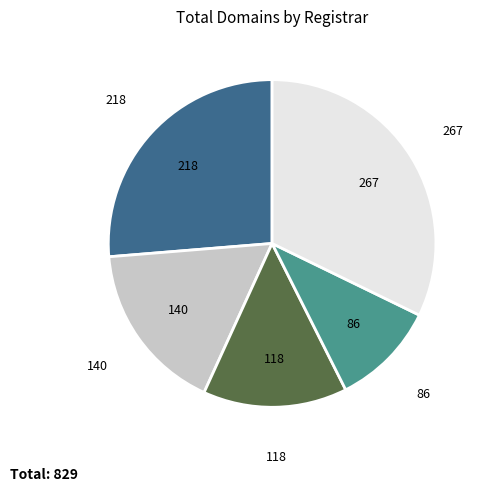

Is there a majority slice in this chart?

No